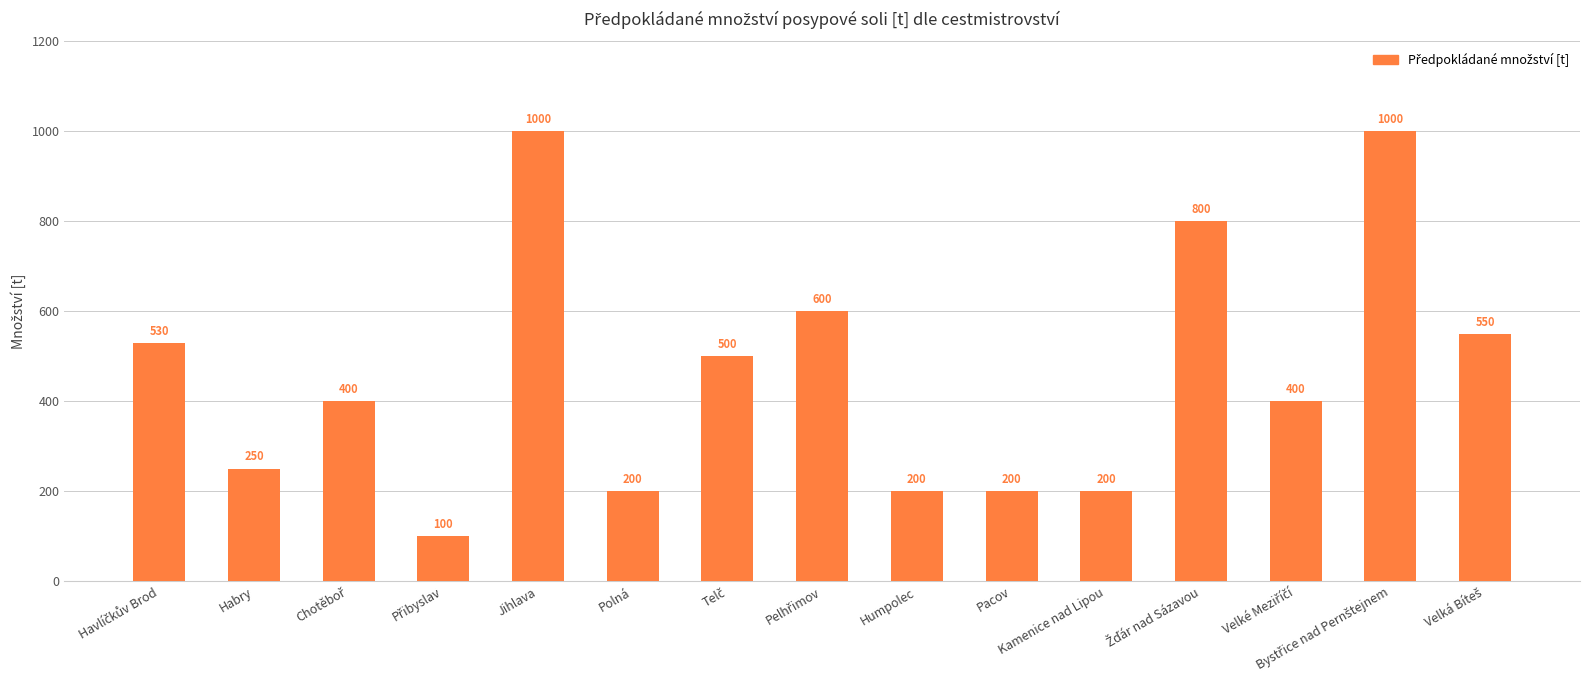

What is the average value?

462